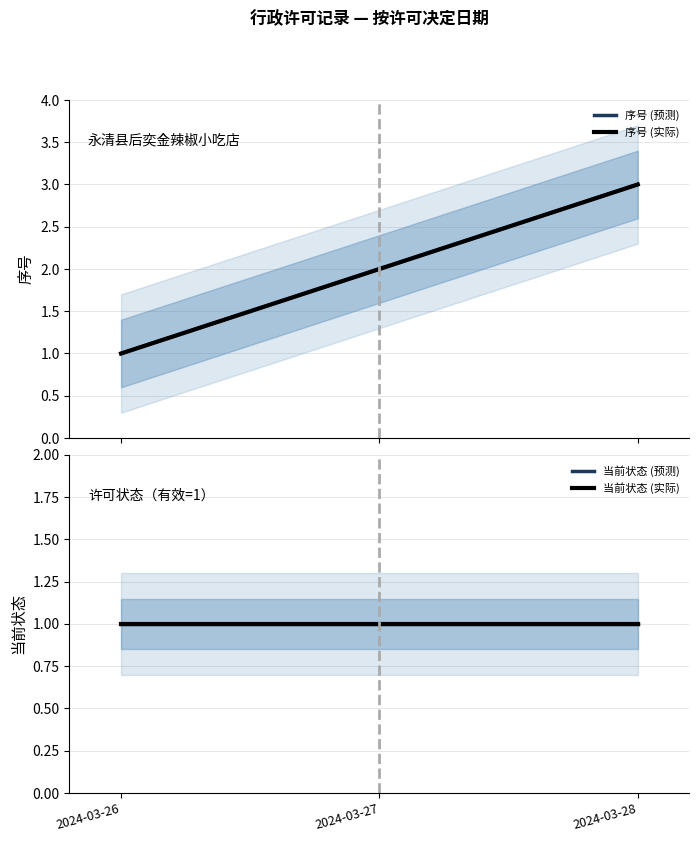

Is it true that 序号 (预测) equals 0 at 2024-03-26?

False